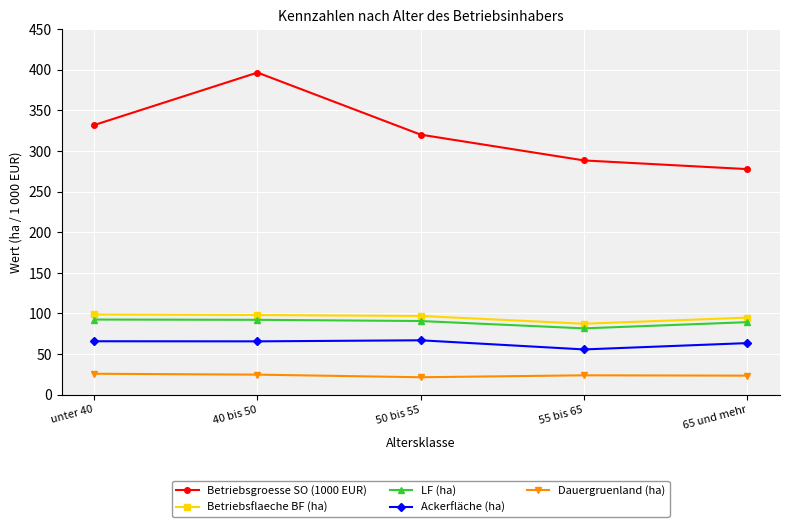

Is the value of Dauergruenland (ha) at 50 bis 55 greater than the value of Betriebsgroesse SO (1000 EUR) at 50 bis 55?

No